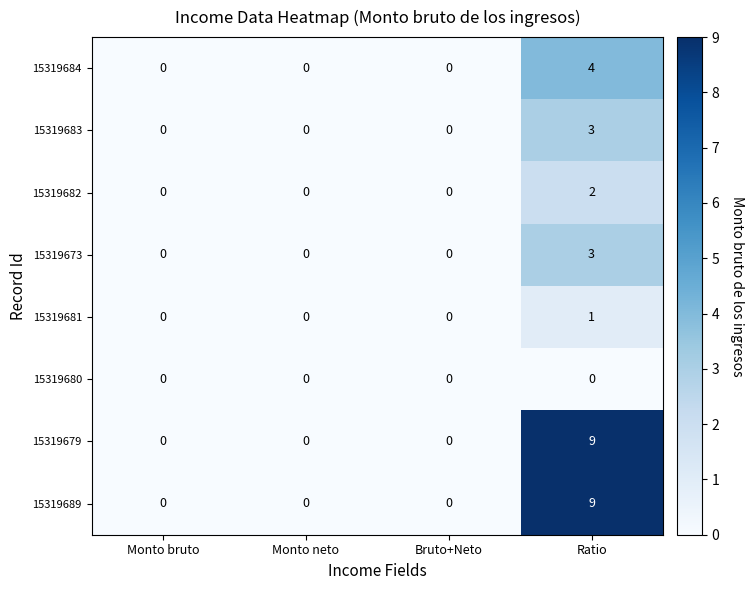

What is the sum of the 15319679 values at Ratio and Monto bruto?

9